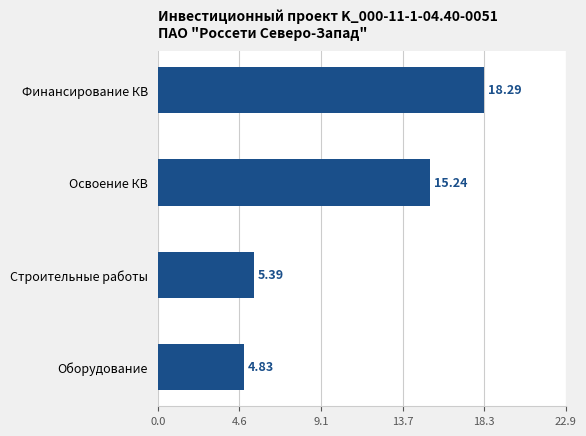

What is the difference between the maximum and minimum values?

13.5